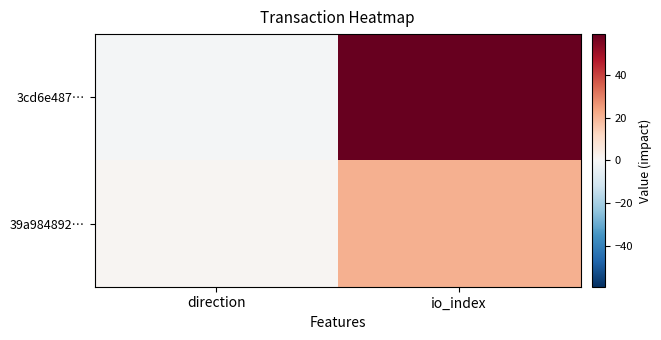

Between direction and io_index, which series saw the biggest shift?

3cd6e487…